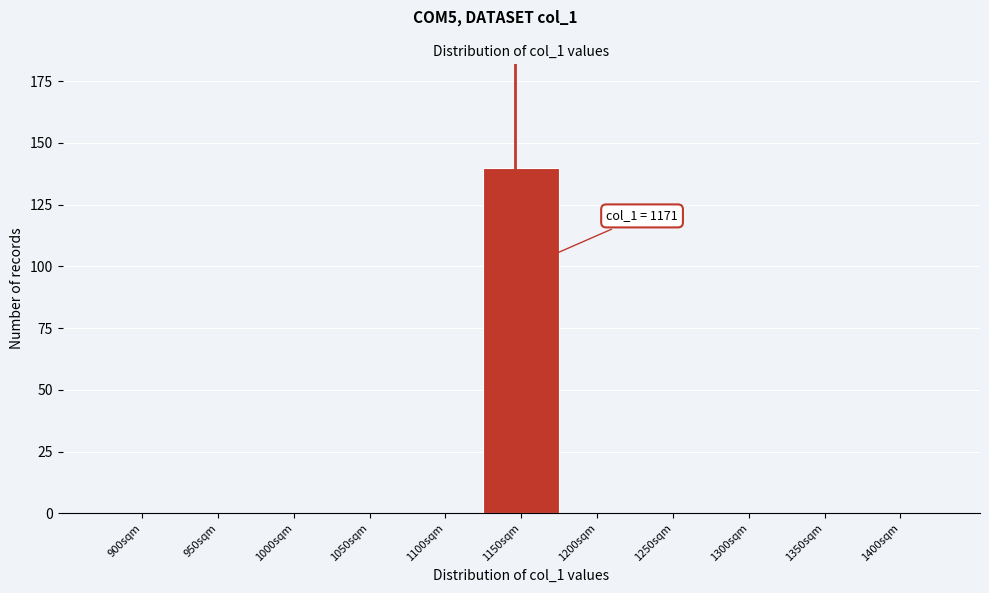

Reading left to right, what are all the values shown in this chart?

900sqm=0	950sqm=0	1000sqm=0	1050sqm=0	1100sqm=0	1150sqm=140	1200sqm=0	1250sqm=0	1300sqm=0	1350sqm=0	1400sqm=0